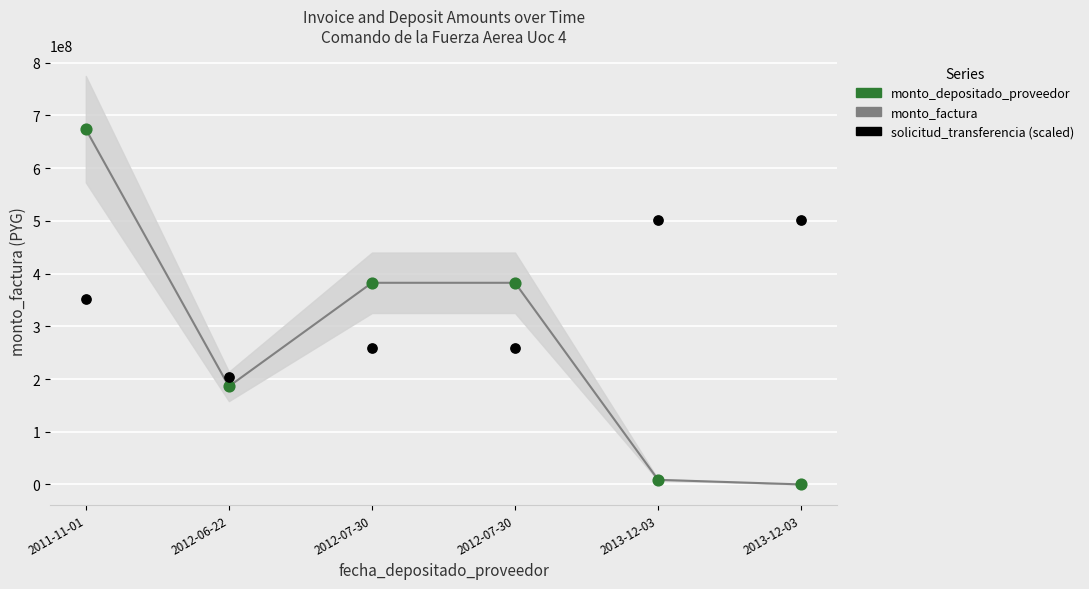

Which series contains the lowest Y value?

monto_depositado_proveedor